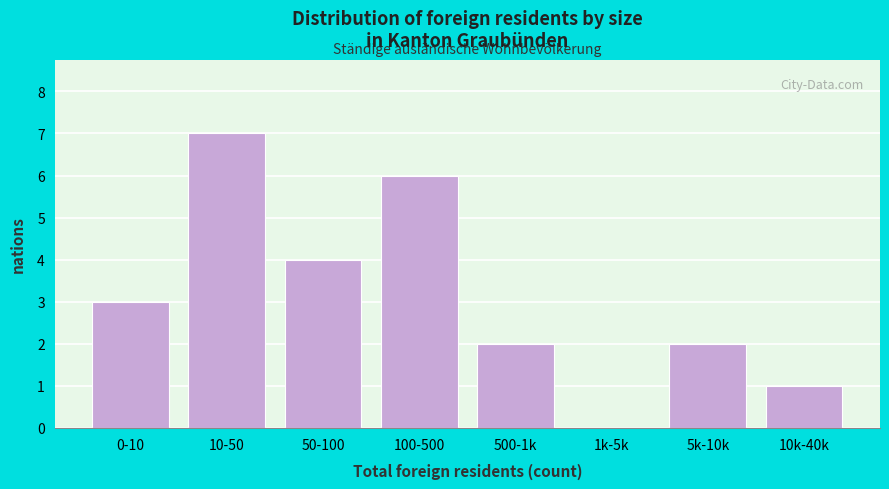

Reading right to left, what are all the values shown in this chart?

10k-40k=1	5k-10k=2	1k-5k=0	500-1k=2	100-500=6	50-100=4	10-50=7	0-10=3